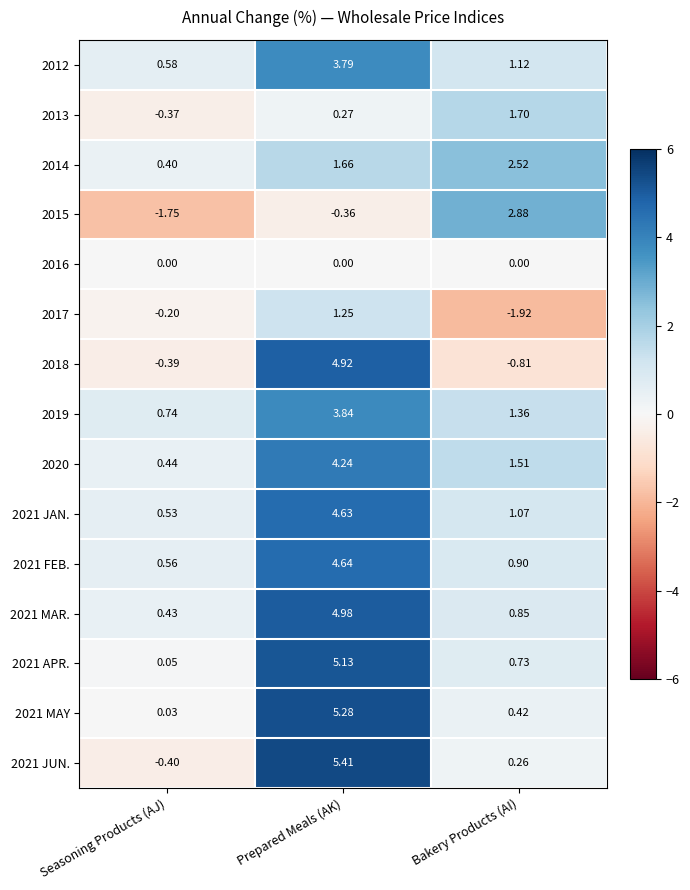

Where does the 2020 series first go above 1?

Prepared Meals (AK)